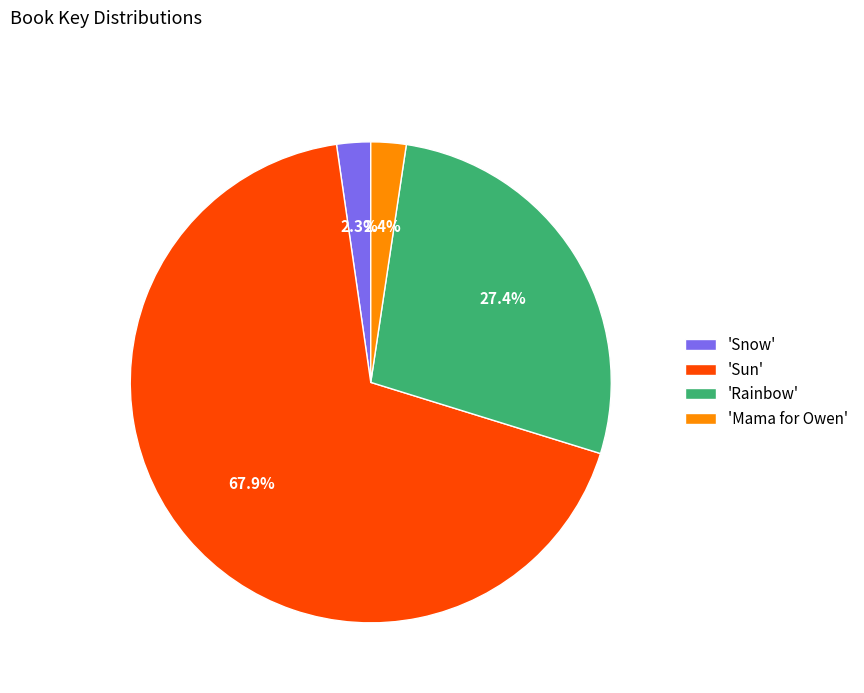

Is there any slice that represents more than half of the pie?

Yes